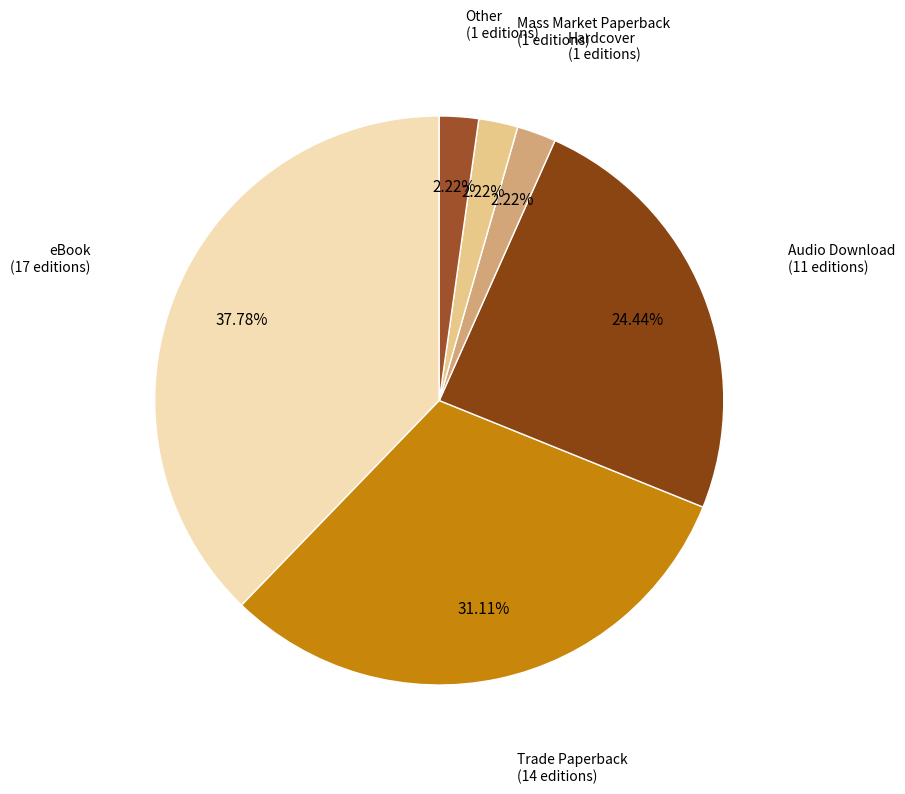

To the nearest percent, what is the difference between the largest and smallest slice percentages?

36%